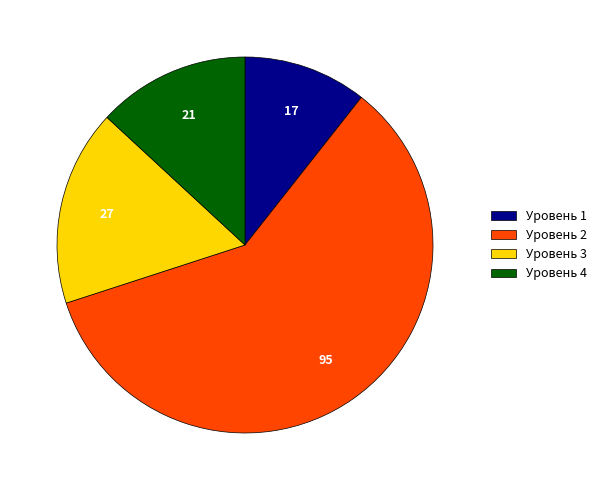

How many segments does this pie chart have?

4